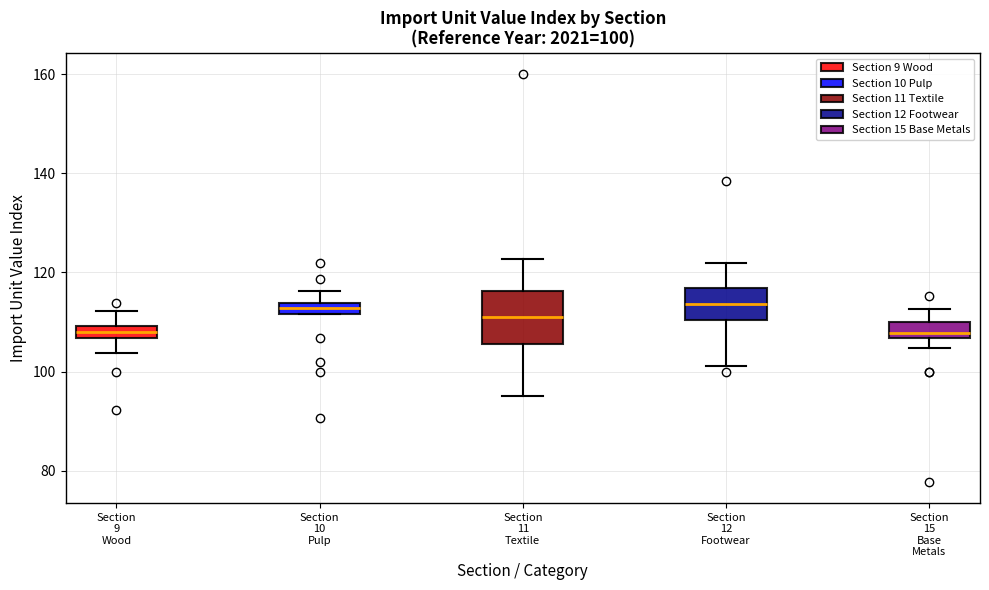

Which box is the tallest, from its lower edge to its upper edge?

Section 11 Textile